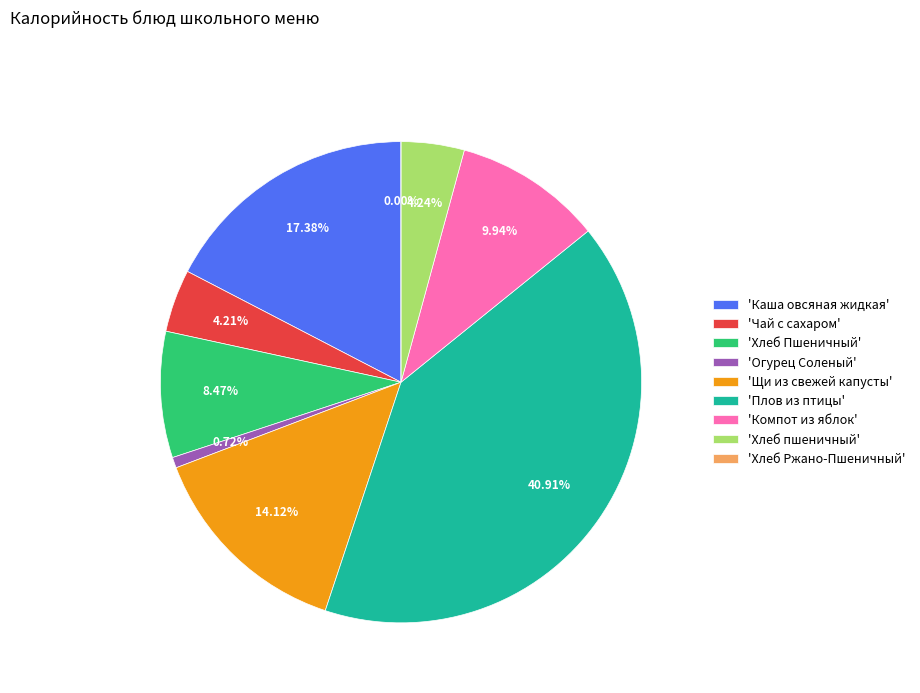

Which category has the smallest portion of the pie?

Хлеб Ржано-Пшеничный